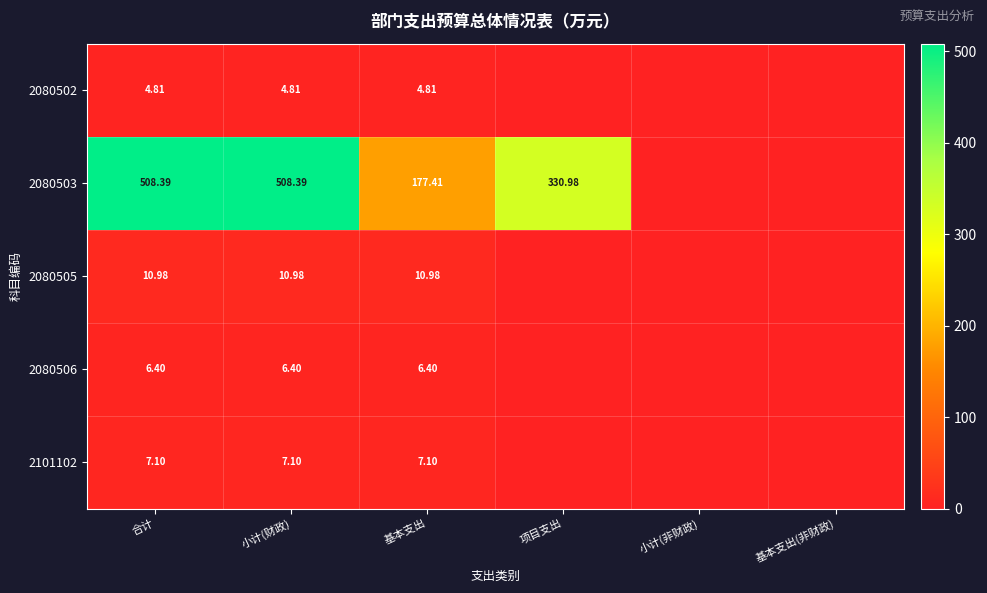

What is the difference between the 2101102 values at 基本支出 and 基本支出(非财政)?

7.1